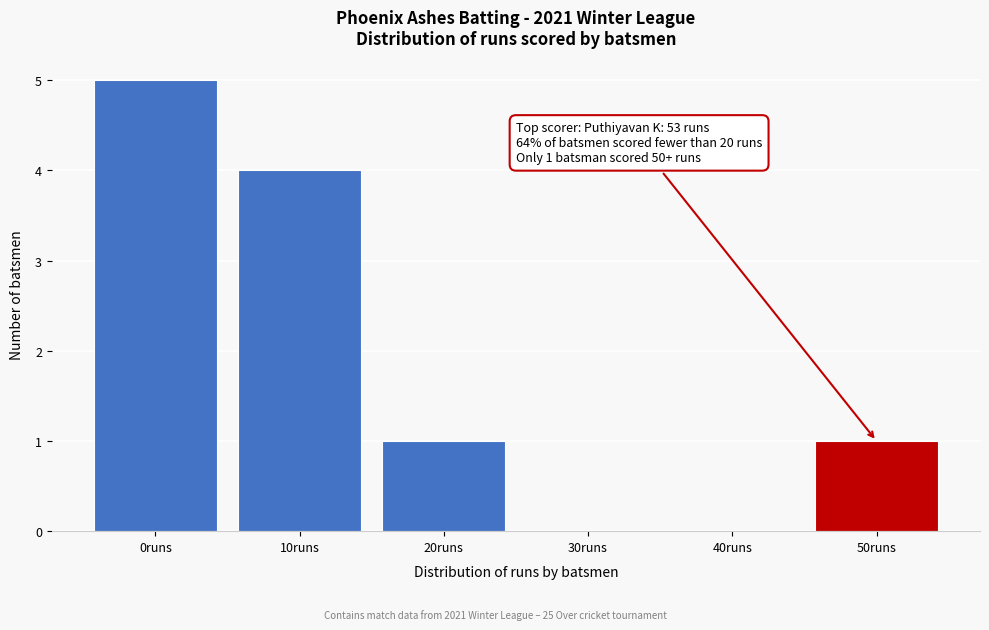

Reading left to right, list all the values displayed in this chart.

0runs=5	10runs=4	20runs=1	30runs=0	40runs=0	50runs=1